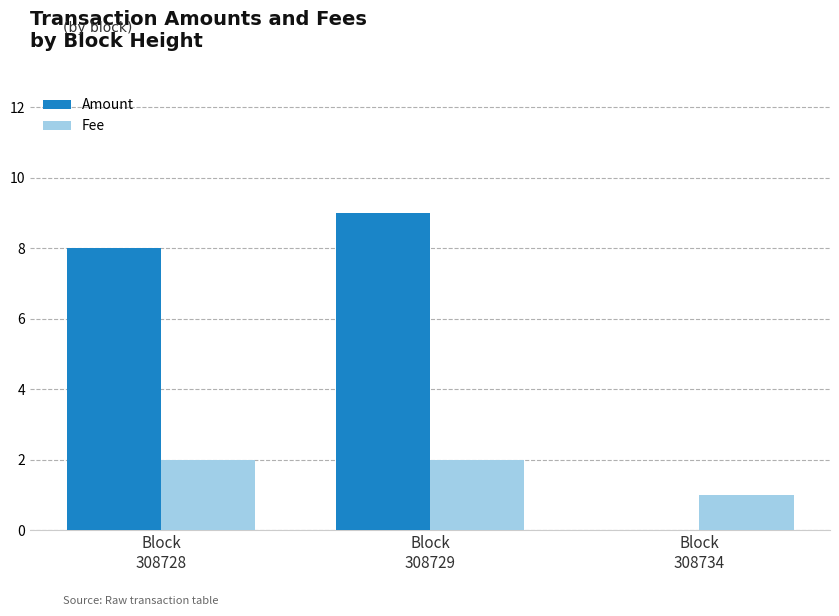

At which category is the sum across all series the highest?

Block
308729